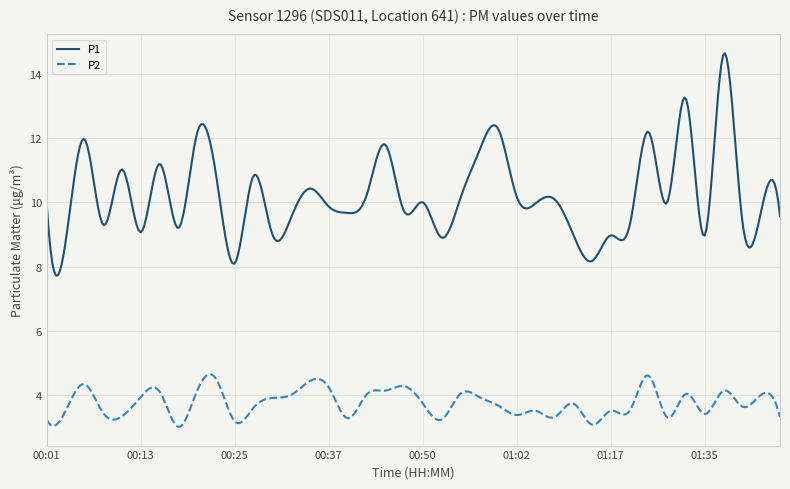

What is the difference between the maximum and minimum values in the P1 series?

6.9